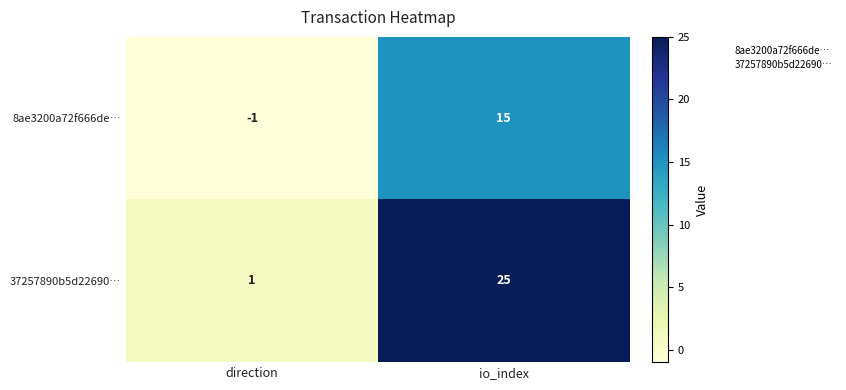

Count the number of categories in the chart.

2